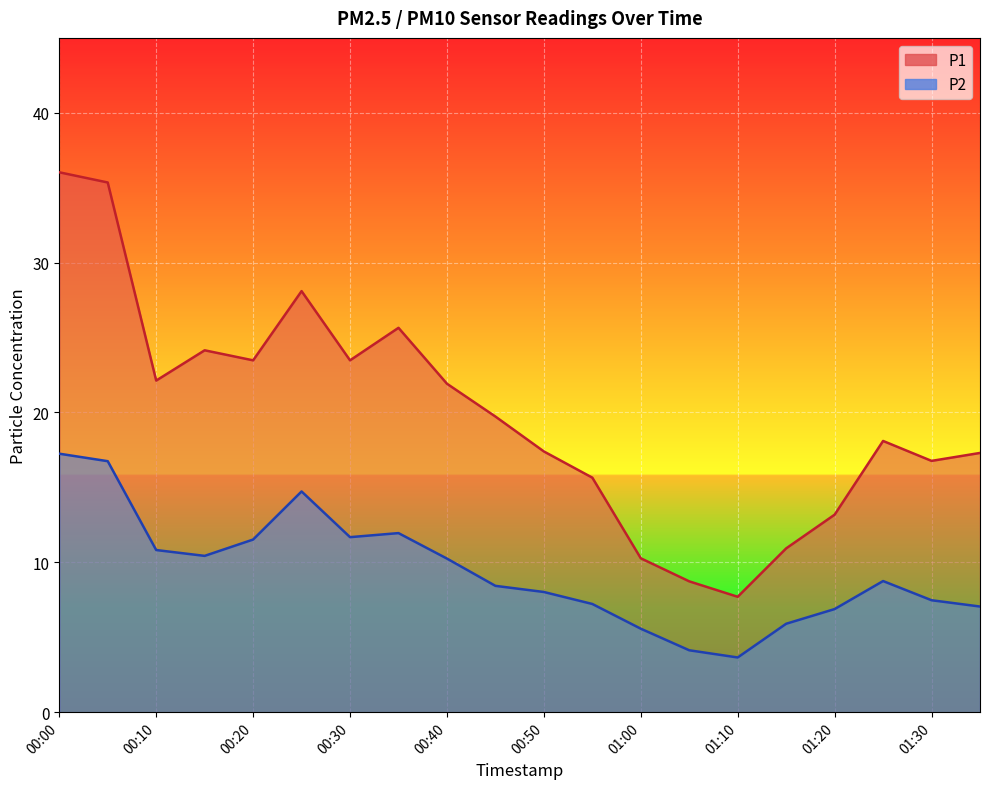

Where is P1 nearest to the value 21?

00:40